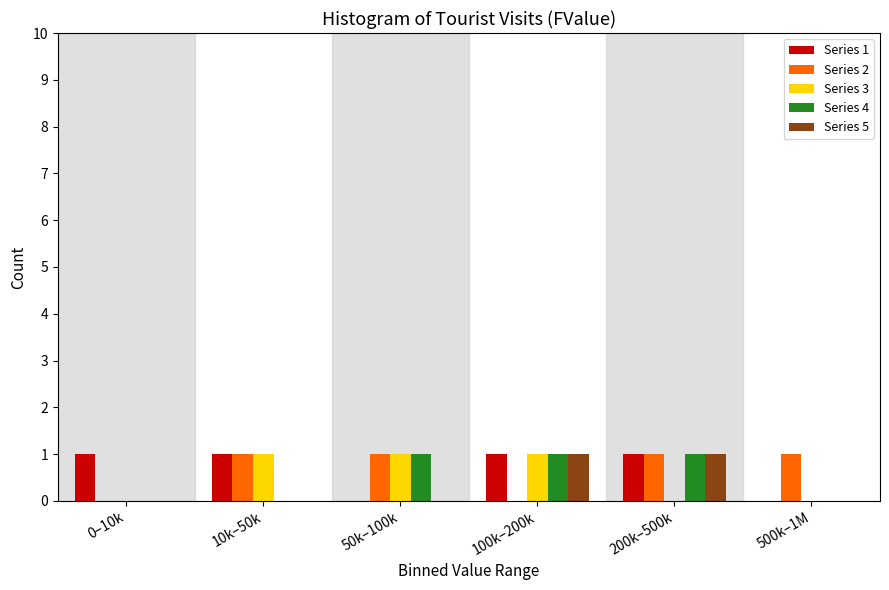

Reading right to left, extract all data points from this chart.

Series 1: 500k–1M=0	200k–500k=1	100k–200k=1	50k–100k=0	10k–50k=1	0–10k=1
Series 2: 500k–1M=1	200k–500k=1	100k–200k=0	50k–100k=1	10k–50k=1	0–10k=0
Series 3: 500k–1M=0	200k–500k=0	100k–200k=1	50k–100k=1	10k–50k=1	0–10k=0
Series 4: 500k–1M=0	200k–500k=1	100k–200k=1	50k–100k=1	10k–50k=0	0–10k=0
Series 5: 500k–1M=0	200k–500k=1	100k–200k=1	50k–100k=0	10k–50k=0	0–10k=0